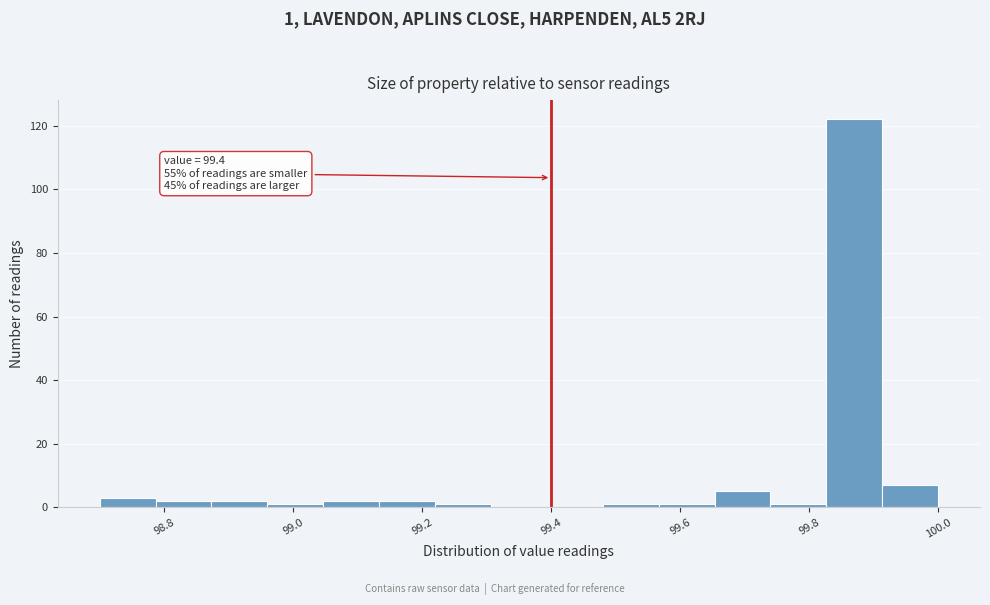

Over which range of the x-axis is the bar tallest?

99.82 to 99.92